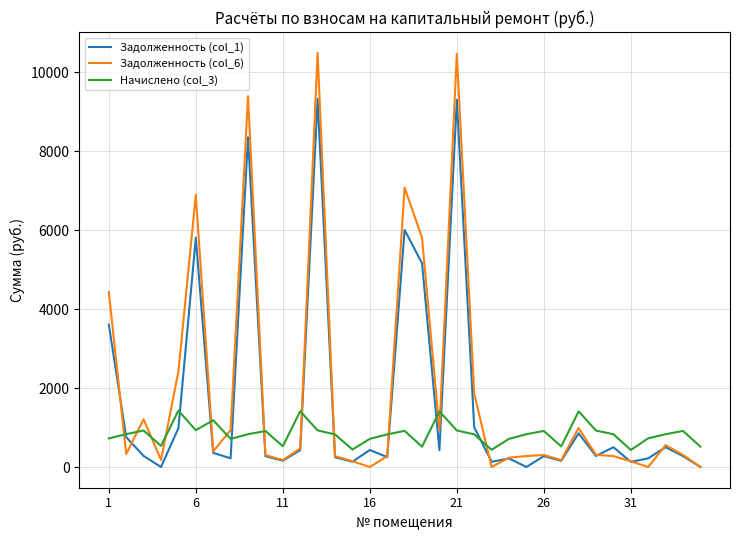

True or false: Начислено (col_3) and Задолженность (col_6) cross at least once.

True